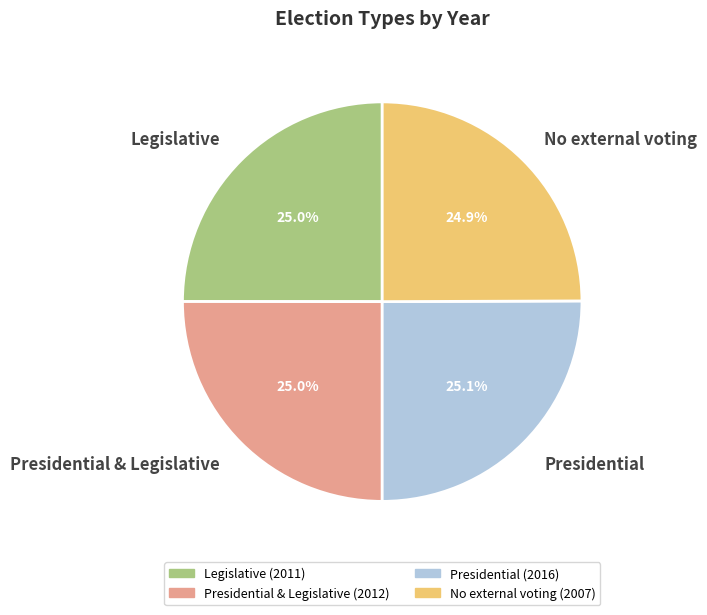

To the nearest percent, what is the average slice percentage?

25%